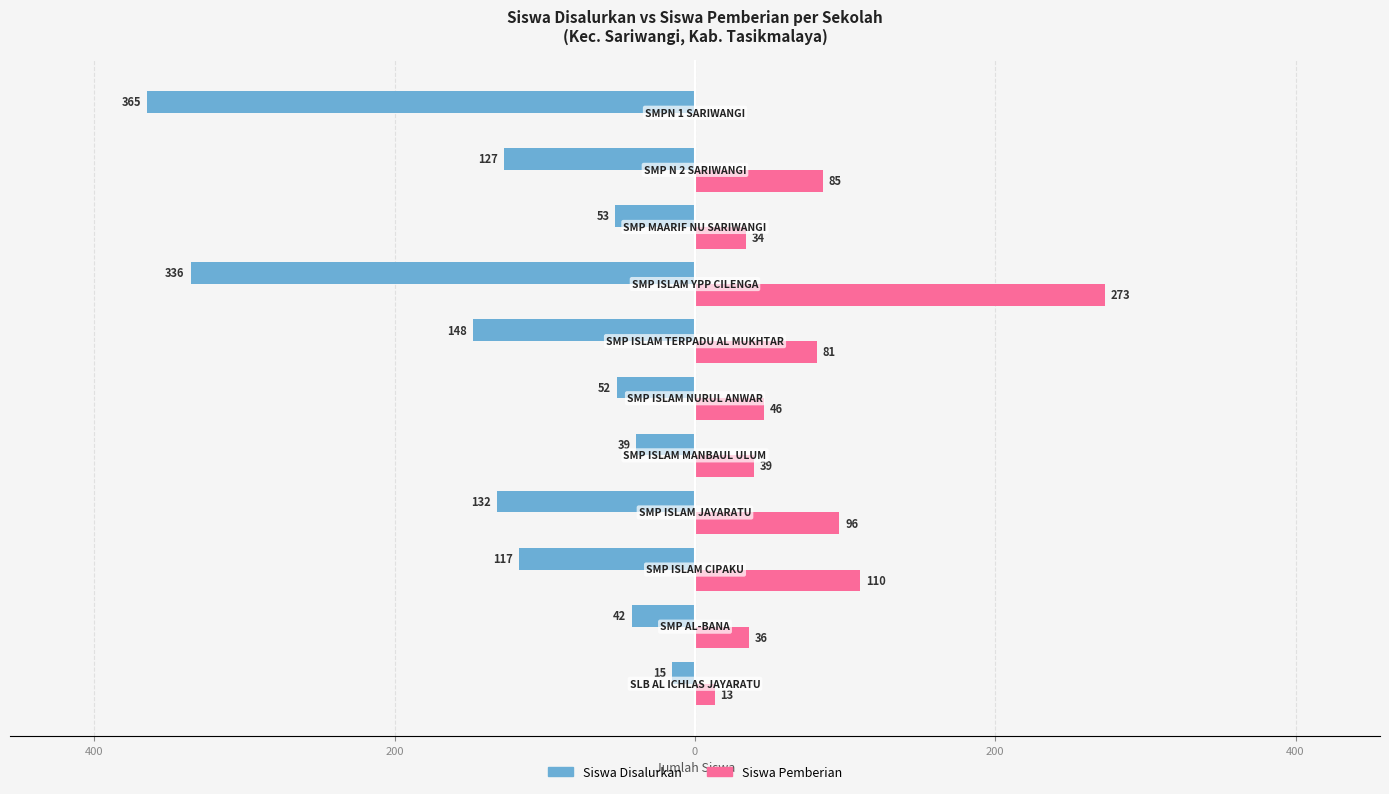

What are all the series names shown in the legend?

Siswa Disalurkan, Siswa Pemberian